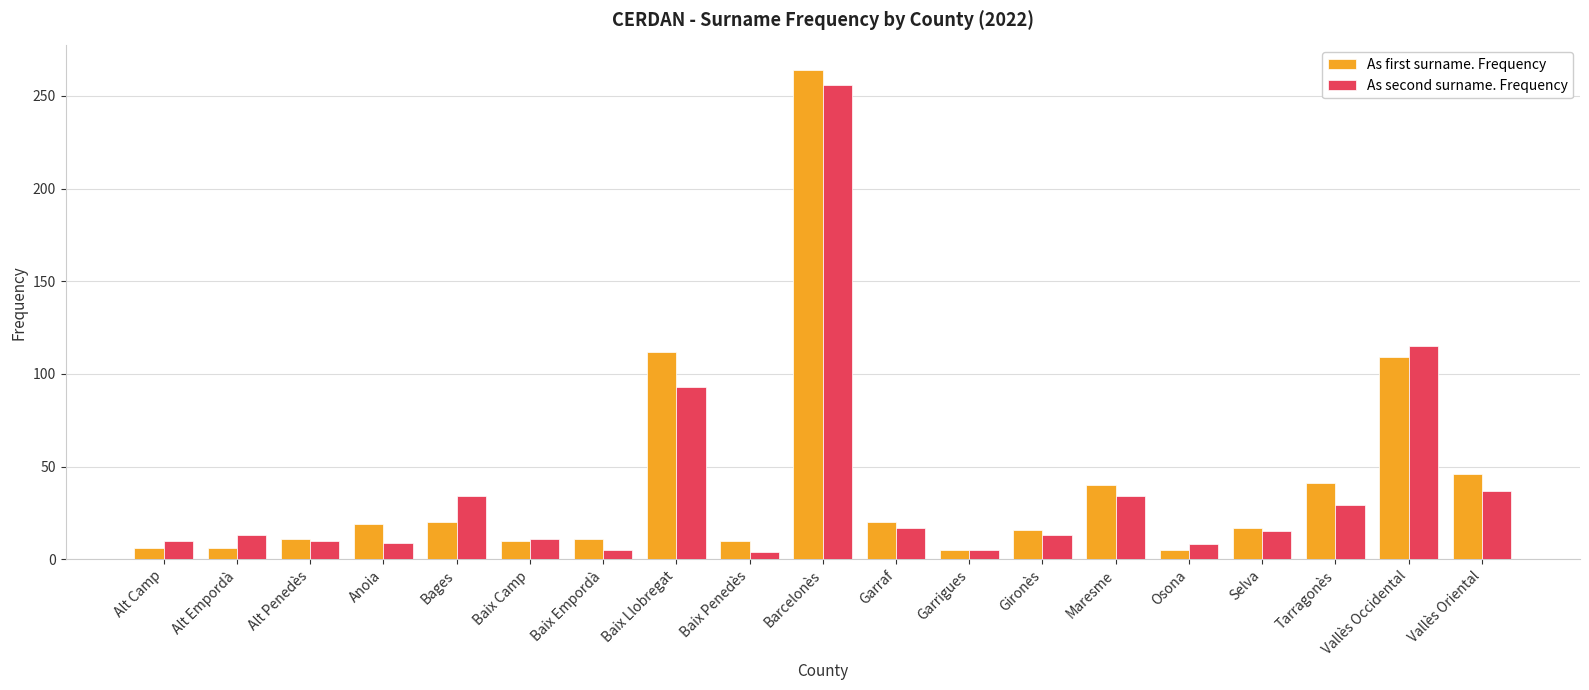

Between Alt Empordà and Baix Llobregat, which series saw the biggest shift?

As first surname. Frequency